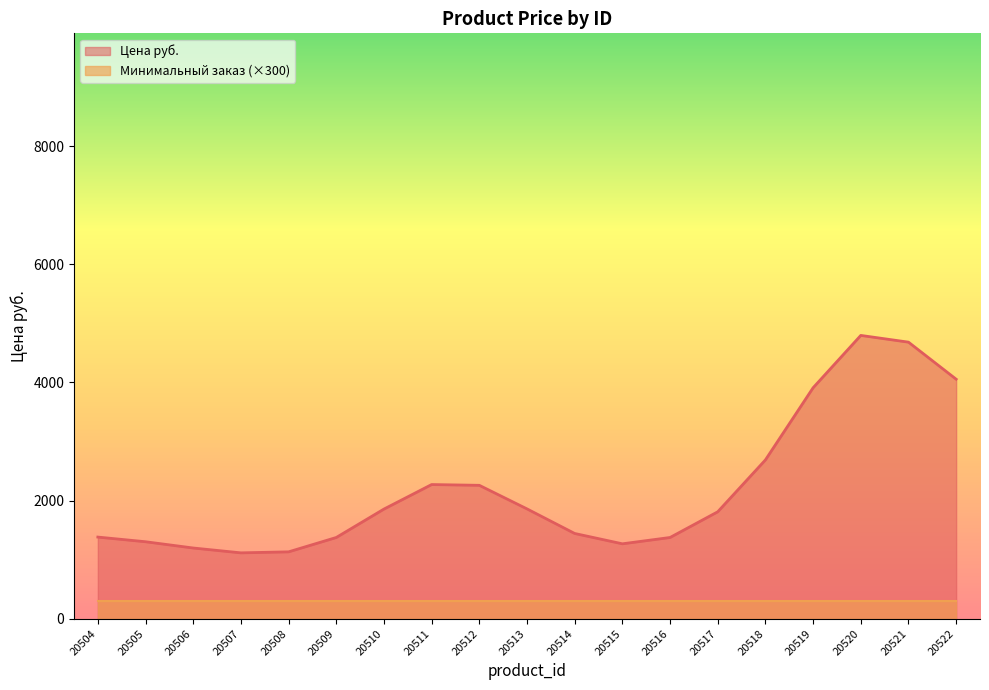

True or false: Цена руб. and Минимальный заказ cross at least once.

False